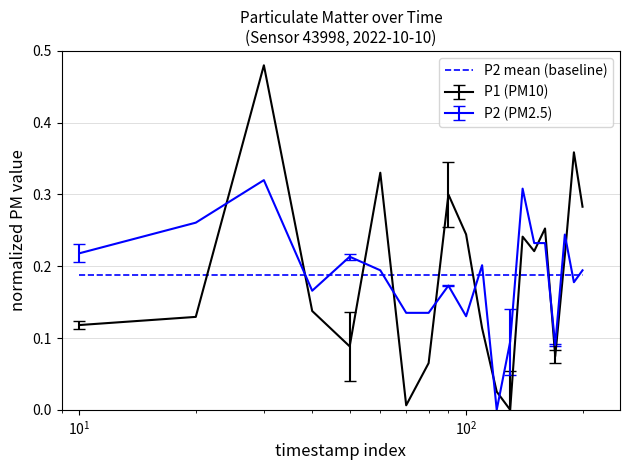

Is this an area chart (filled region under the line)?

No